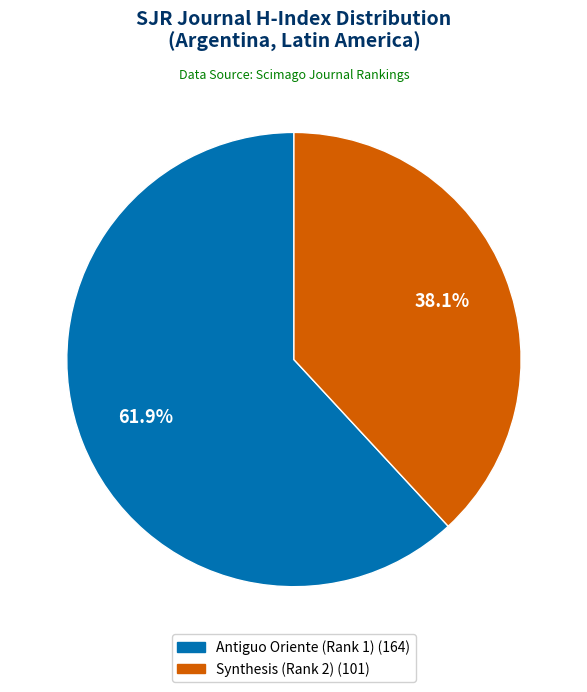

Which category has the biggest portion of the pie?

Antiguo Oriente (Rank 1)